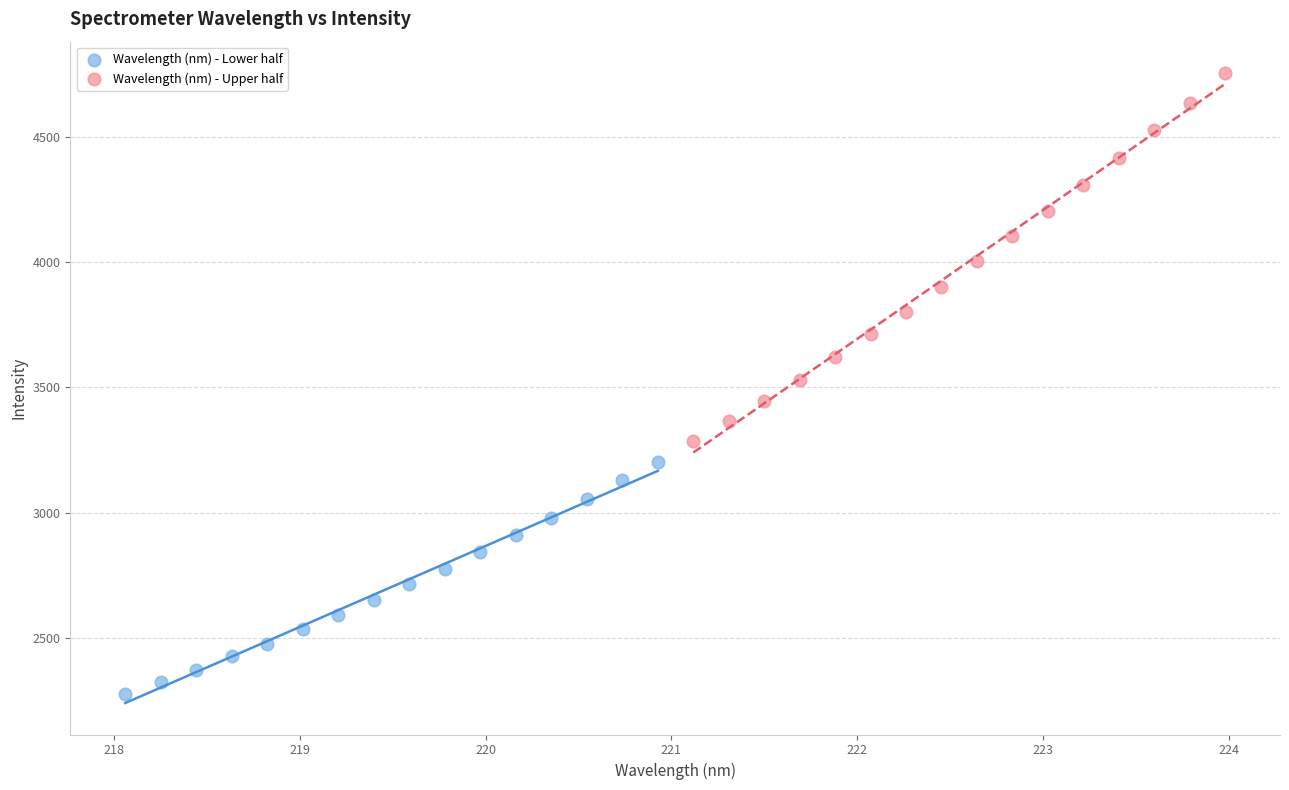

Which series has the largest Y range (max minus min)?

Wavelength (nm) - Upper half